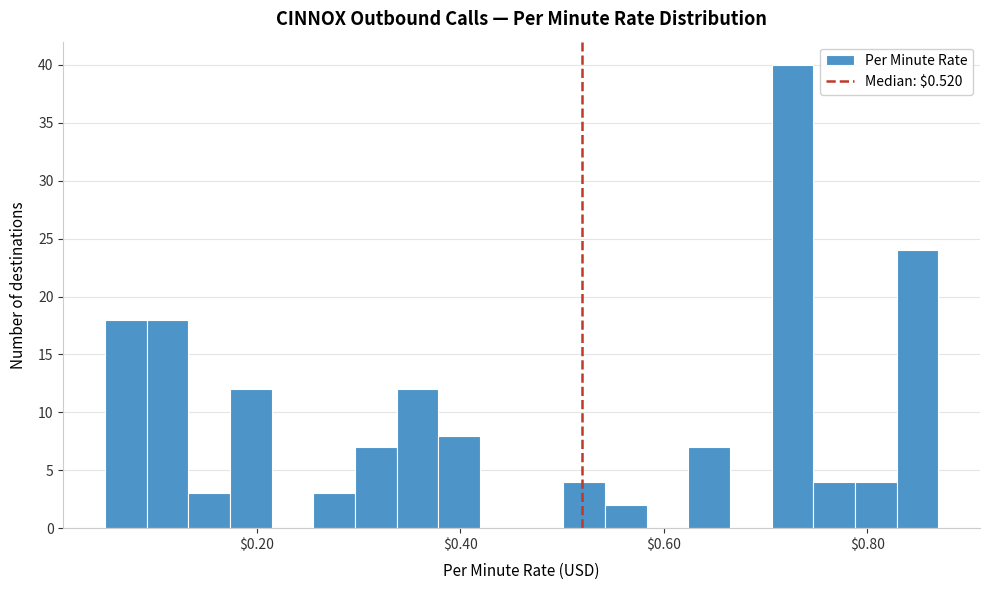

Around what value on the x-axis is the tallest bar? Give the approximate position of its centre, as read against the axis.

0.72